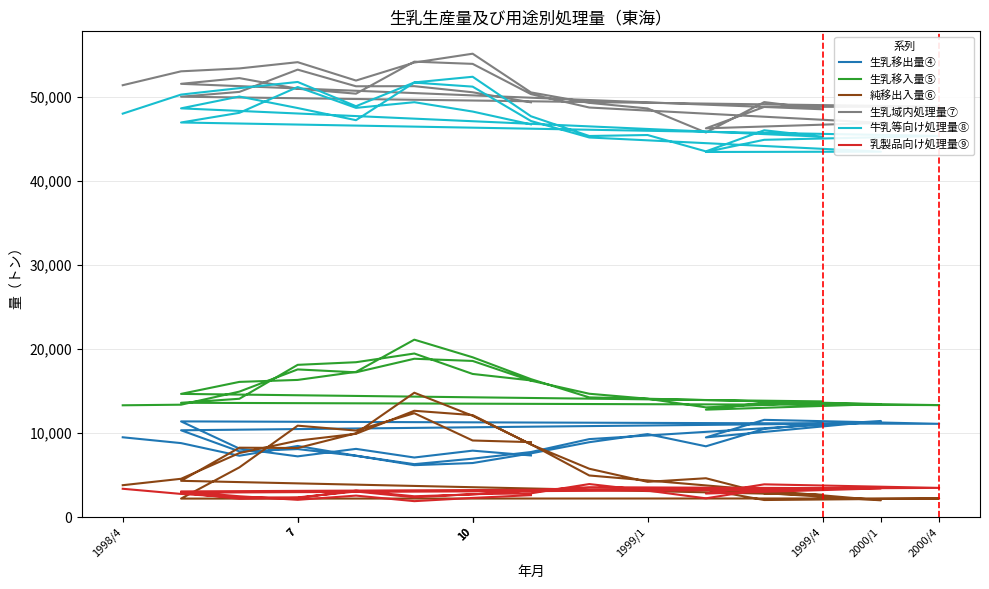

What is the value of the 生乳移入量⑤ point at the 3rd from the left?

14953